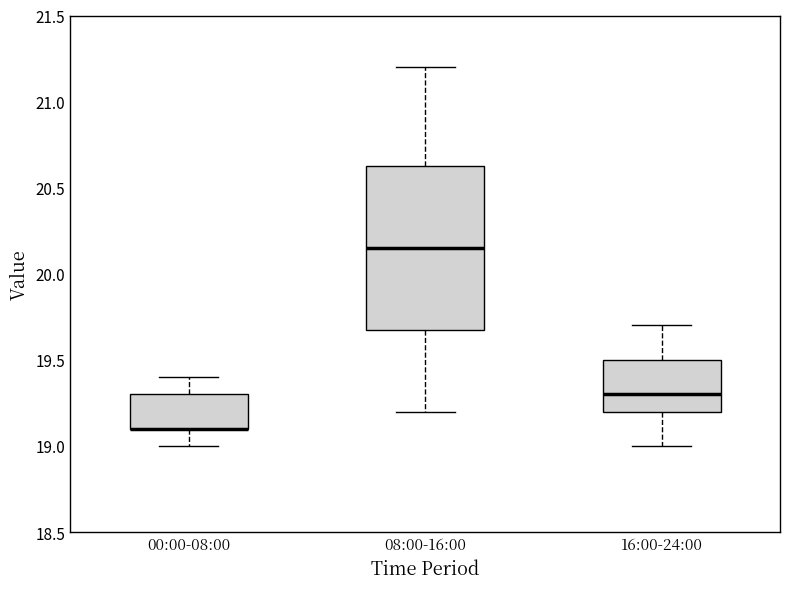

Reading left to right, read every box against the y-axis: the position of its median line, the range the box covers, and the ends of its whiskers. The values are not printed on the chart, so give them approximately, as read against the axis.

00:00-08:00: median 19.10 (drawn on the box's lower edge), box 19.10 to 19.30, whiskers 19.00 to 19.40
08:00-16:00: median 20.15, box 19.70 to 20.65, whiskers 19.20 to 21.20
16:00-24:00: median 19.30, box 19.20 to 19.50, whiskers 19.00 to 19.70